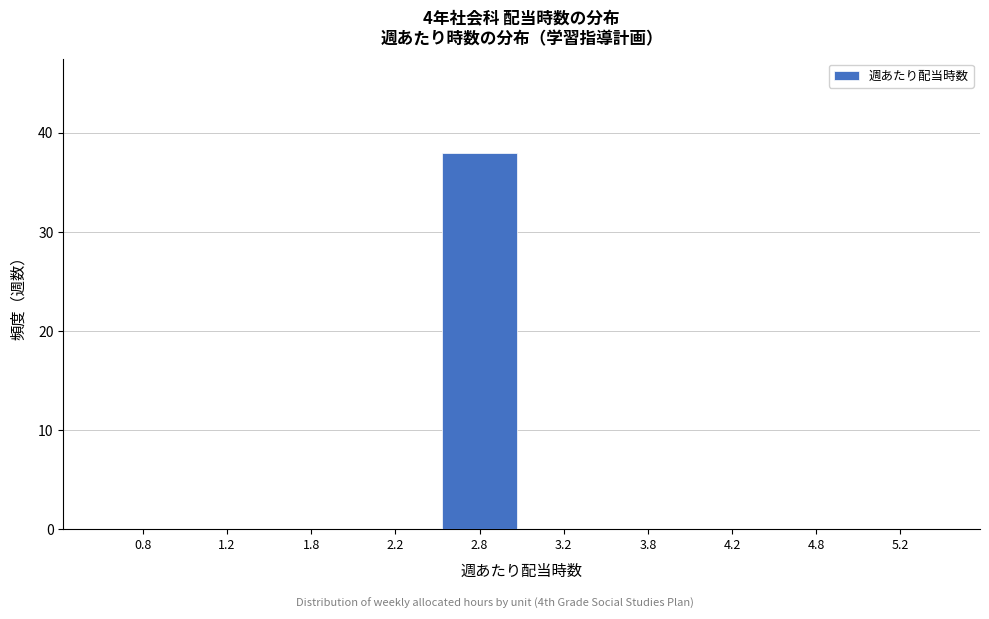

Over which range of the x-axis is the bar tallest?

2.5 to 3.0